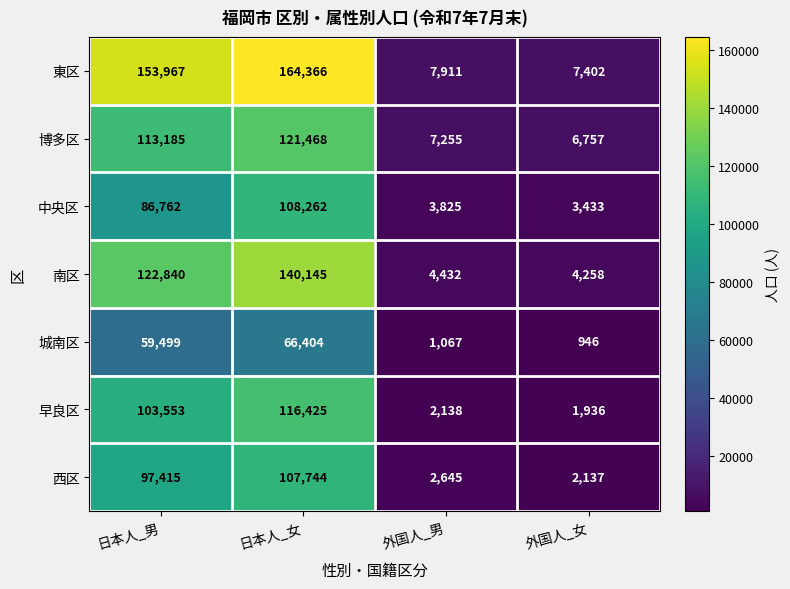

What is the approximate value of 南区 at 日本人_女, to the nearest 50?

140150